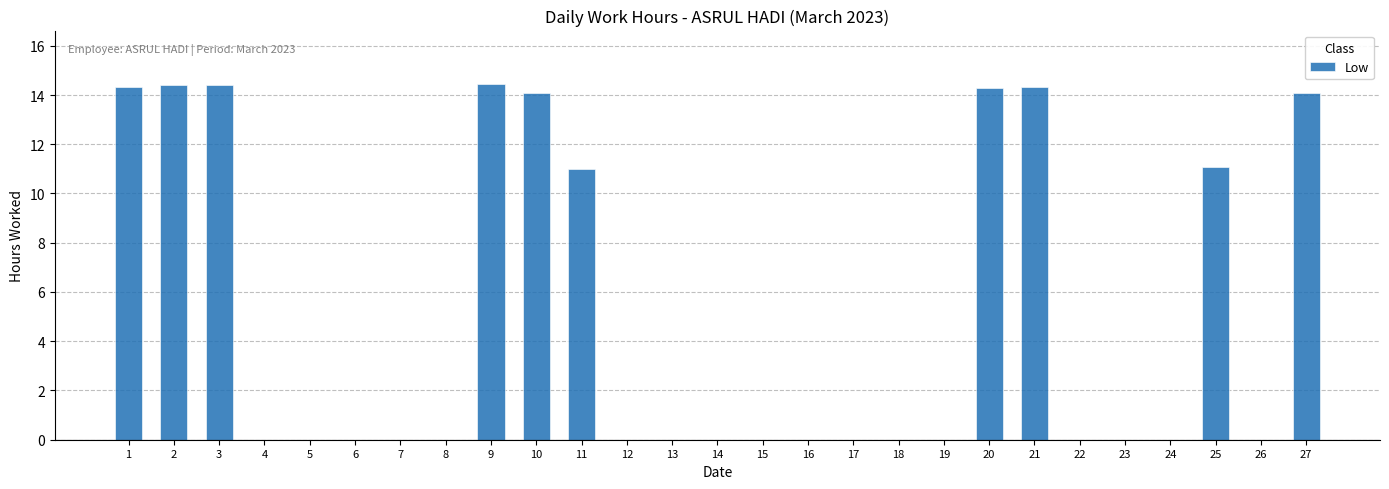

The chart shows a value of -10.0 at 18. True or false?

False